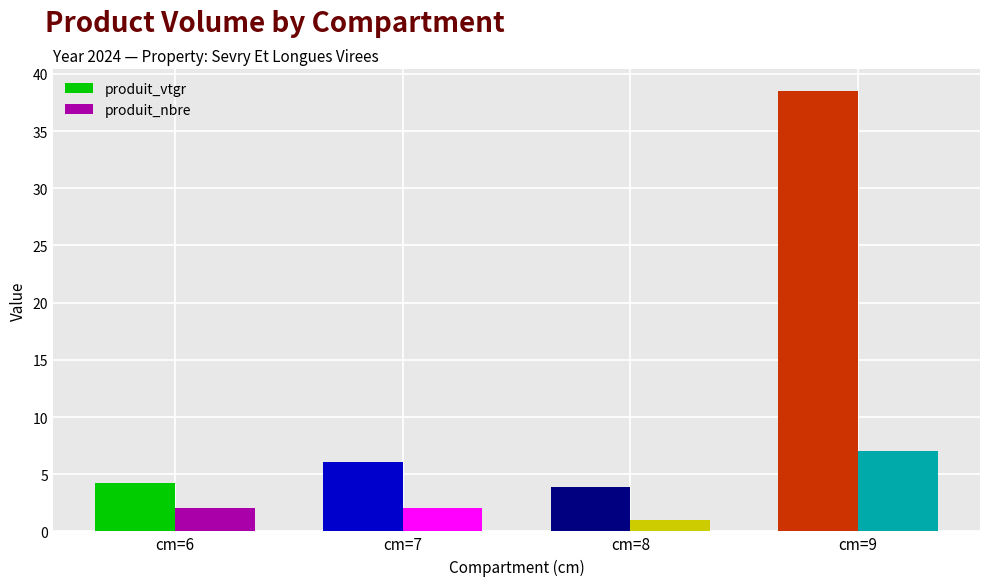

List the series in order of their overall mean, highest first.

produit_vtgr, produit_nbre